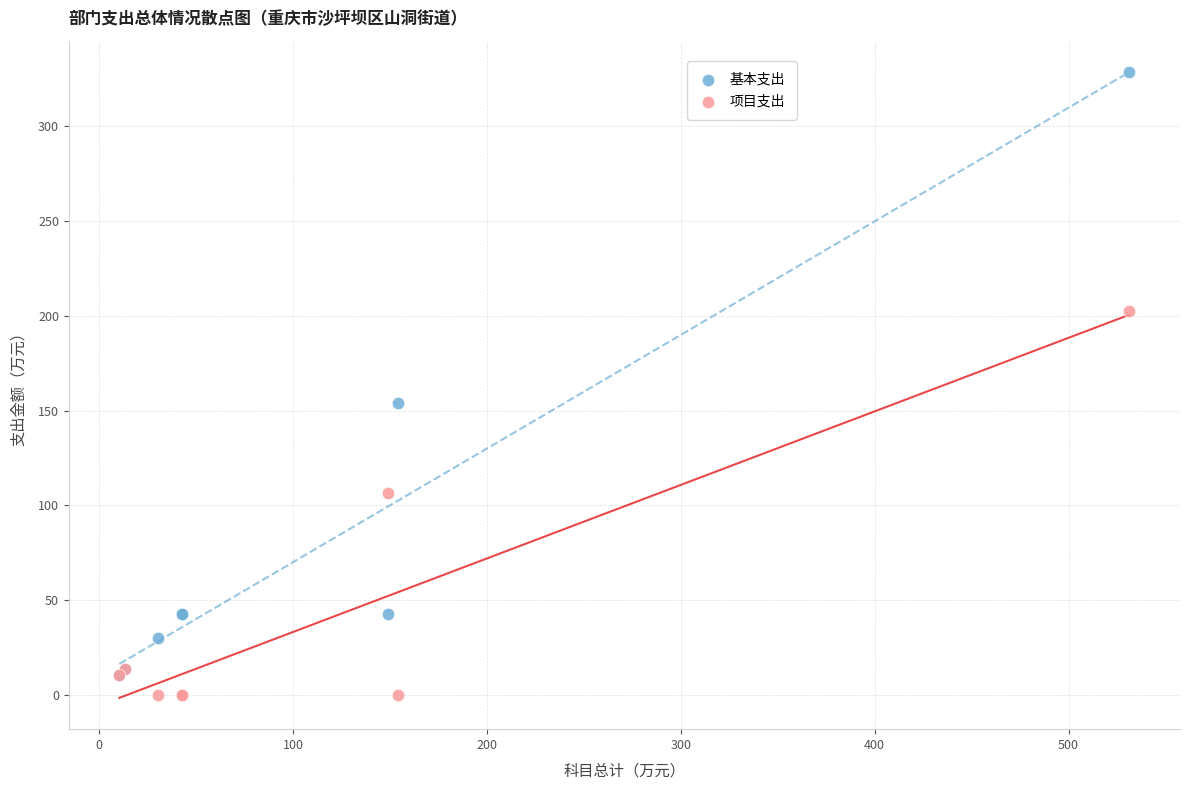

In the 基本支出 series, what Y value is closest to 169?

154.2